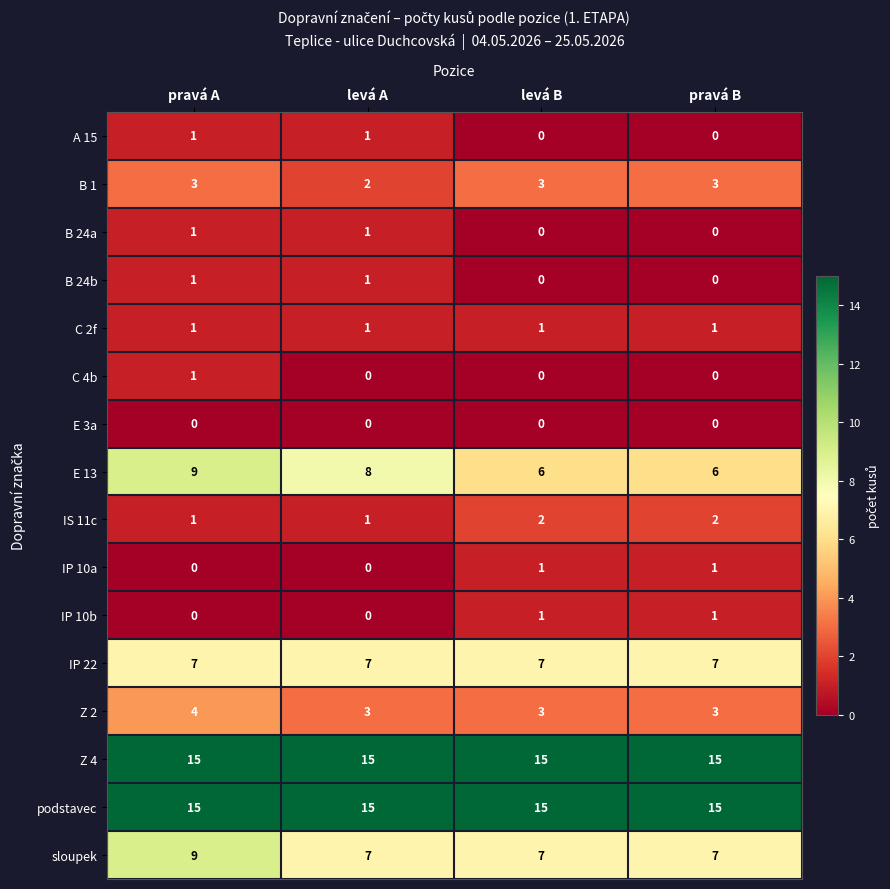

True or false: C 4b has a value of 1 at levá B.

False